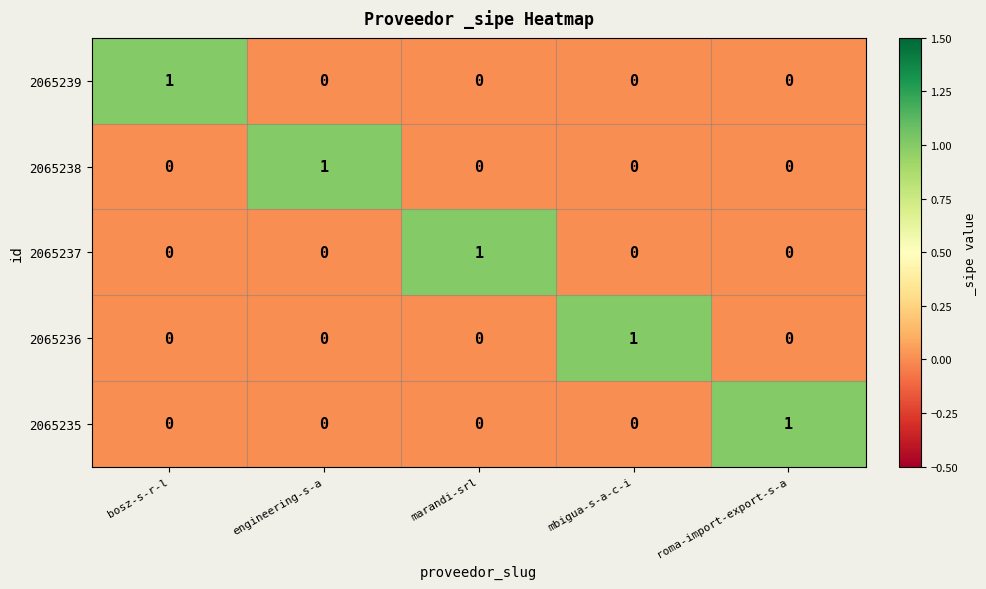

The value of 2065235 at roma-import-export-s-a is 1. True or false?

True